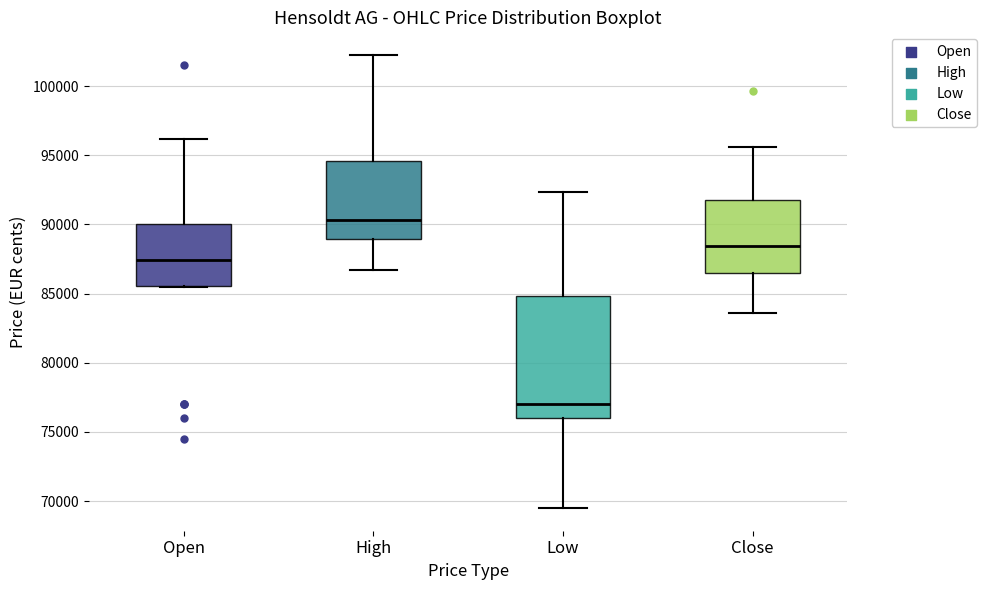

Which box's median line is the highest?

High